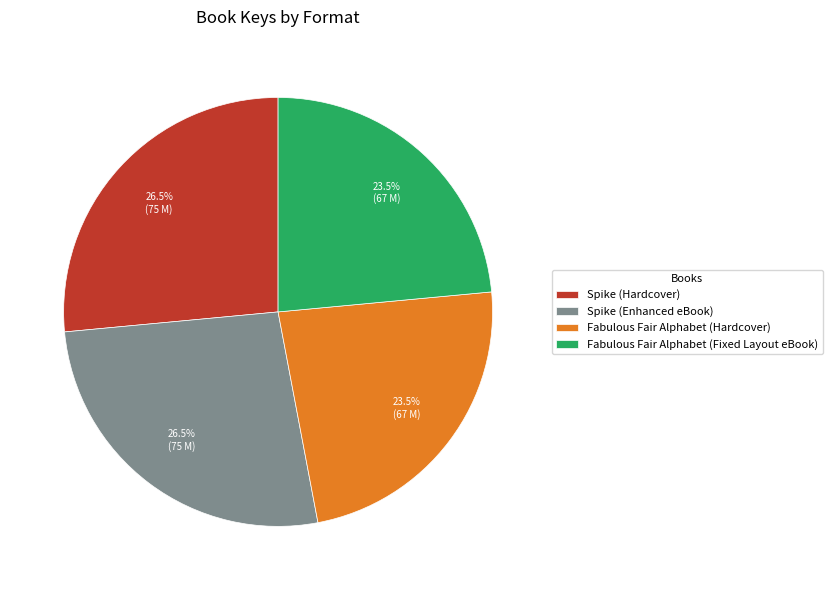

How many segments does this pie chart have?

4